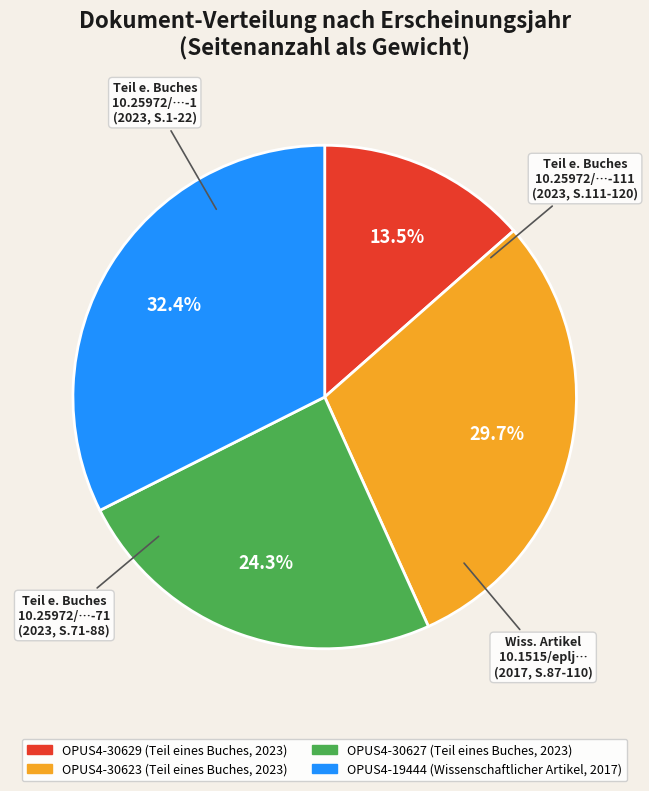

Does any single category account for the majority?

No